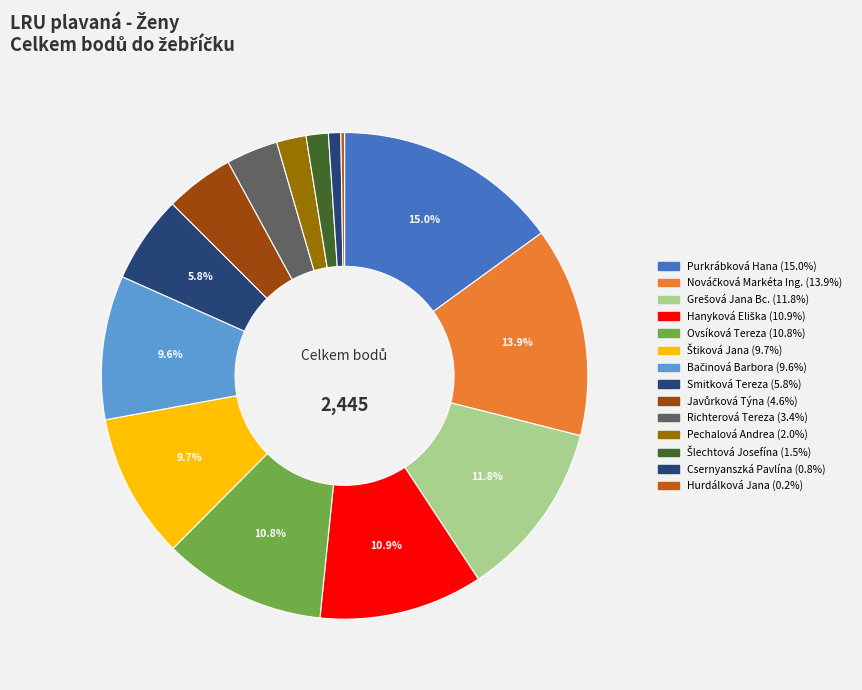

Is the sum of Csernyanszká Pavlína and Hurdálková Jana greater than half?

No